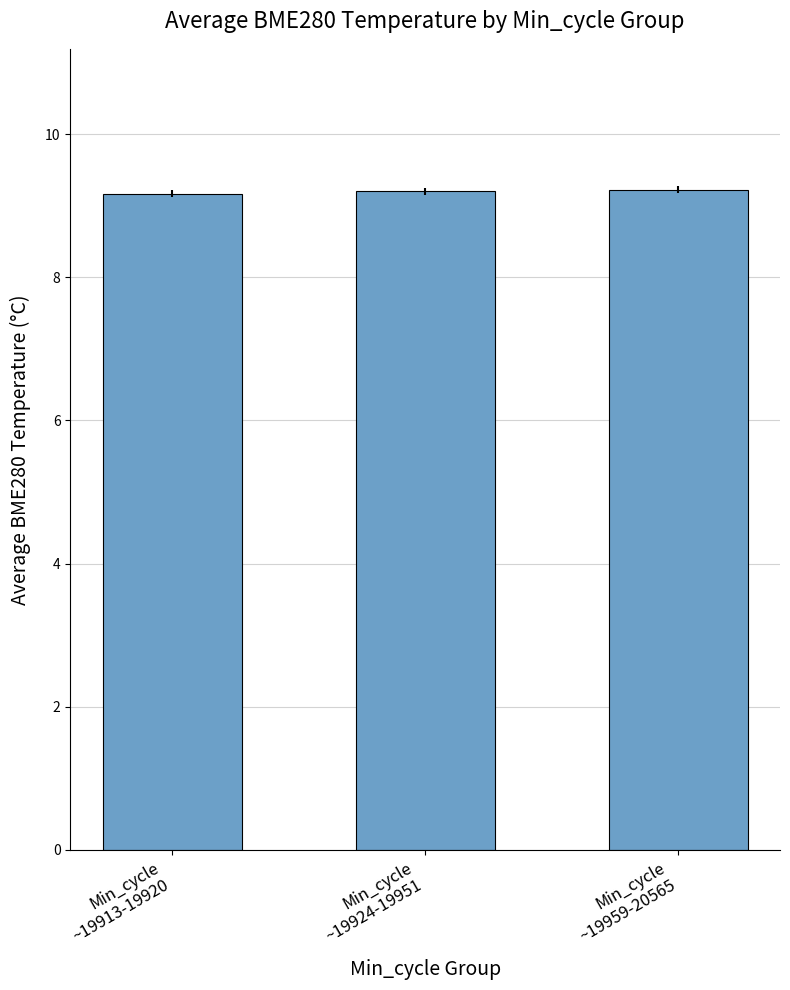

What is the average value?

9.2